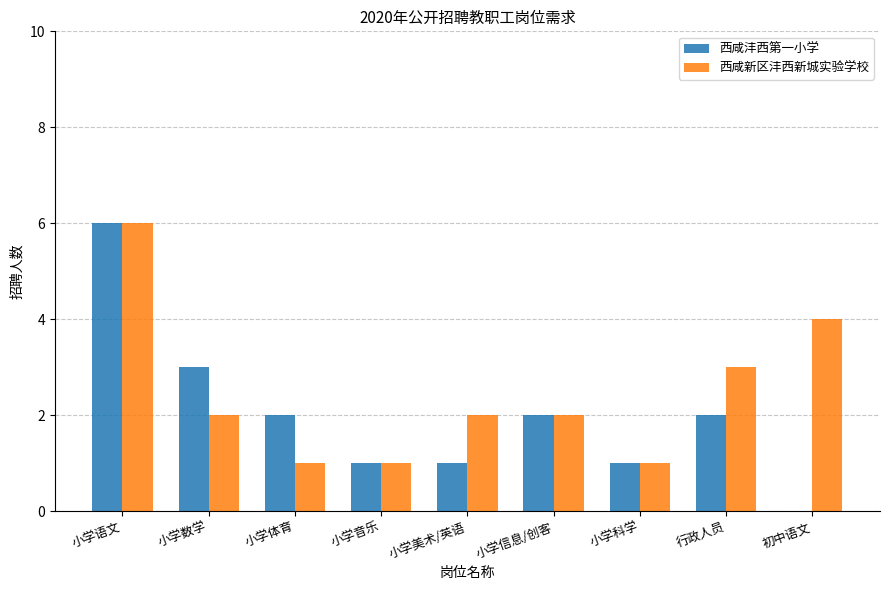

What is the average value of the 西咸新区沣西新城实验学校 series?

2